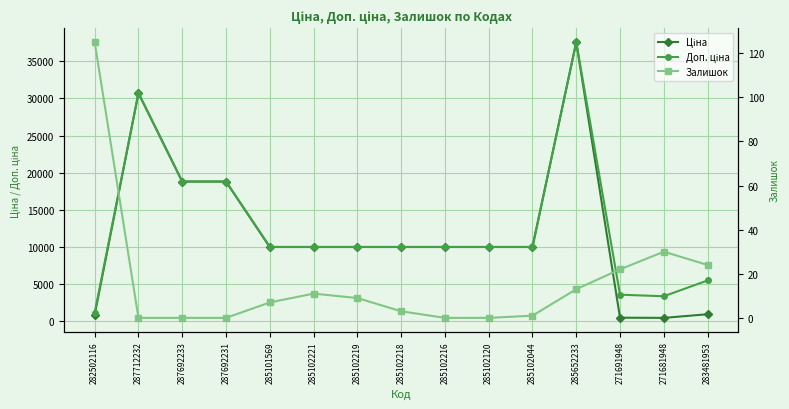

What is the maximum value for Доп. ціна?

37593.6